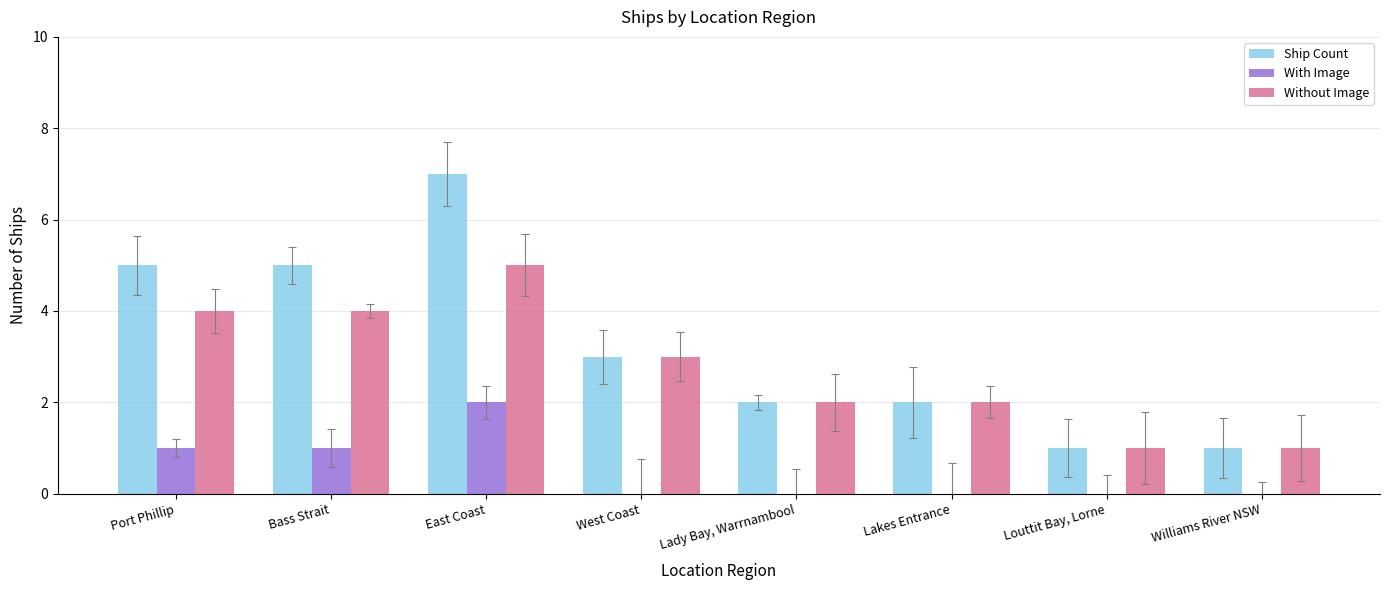

Which series has the widest spread of values?

Ship Count